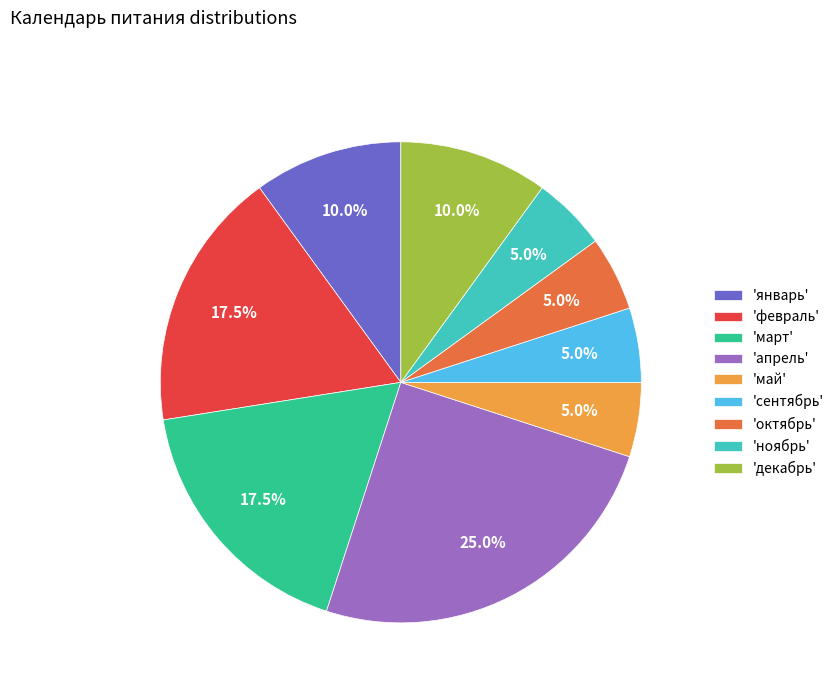

Which category has the biggest portion of the pie?

'апрель'